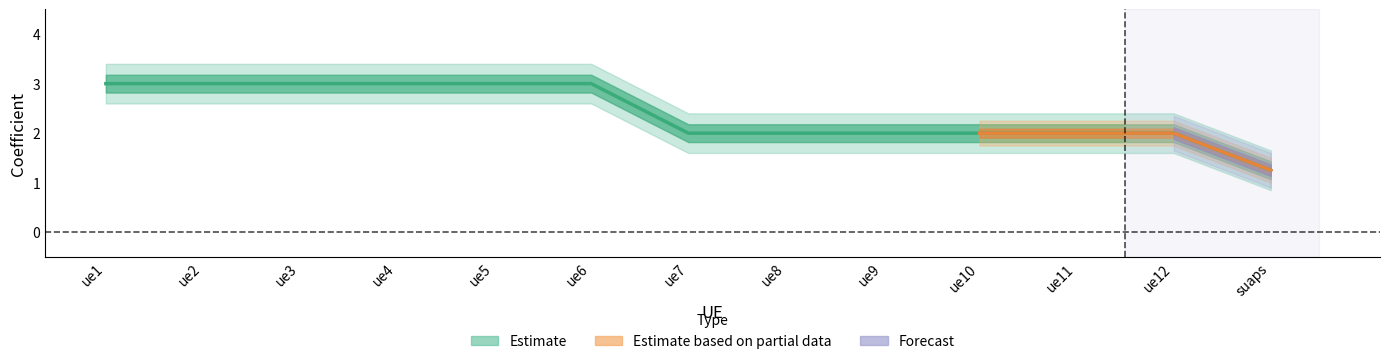

True or false: Estimate based on partial data has a value of 0.5 at ue8.

False